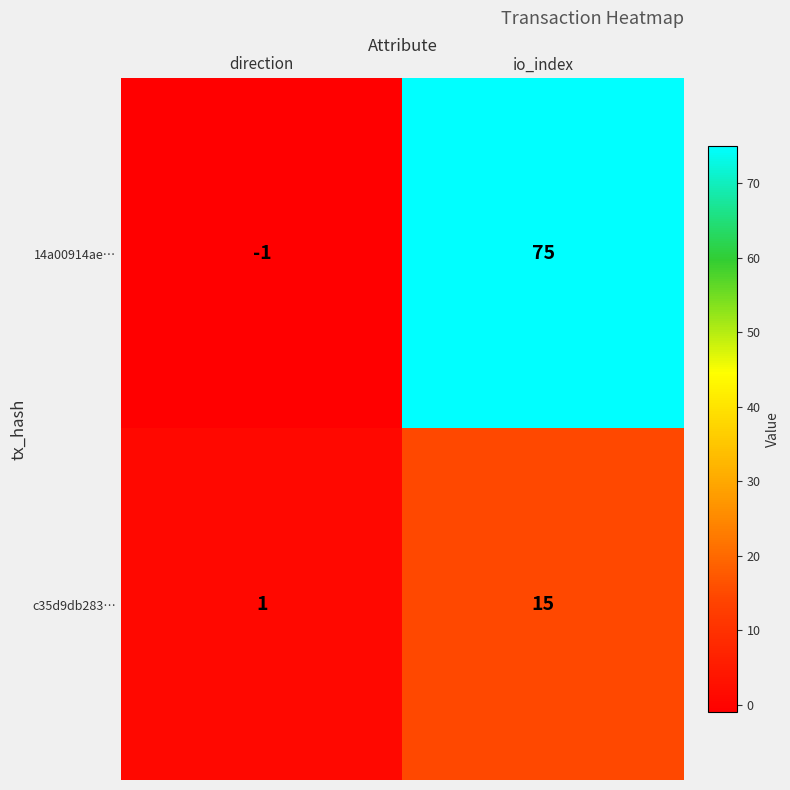

What is the average value of the c35d9db283… series?

8